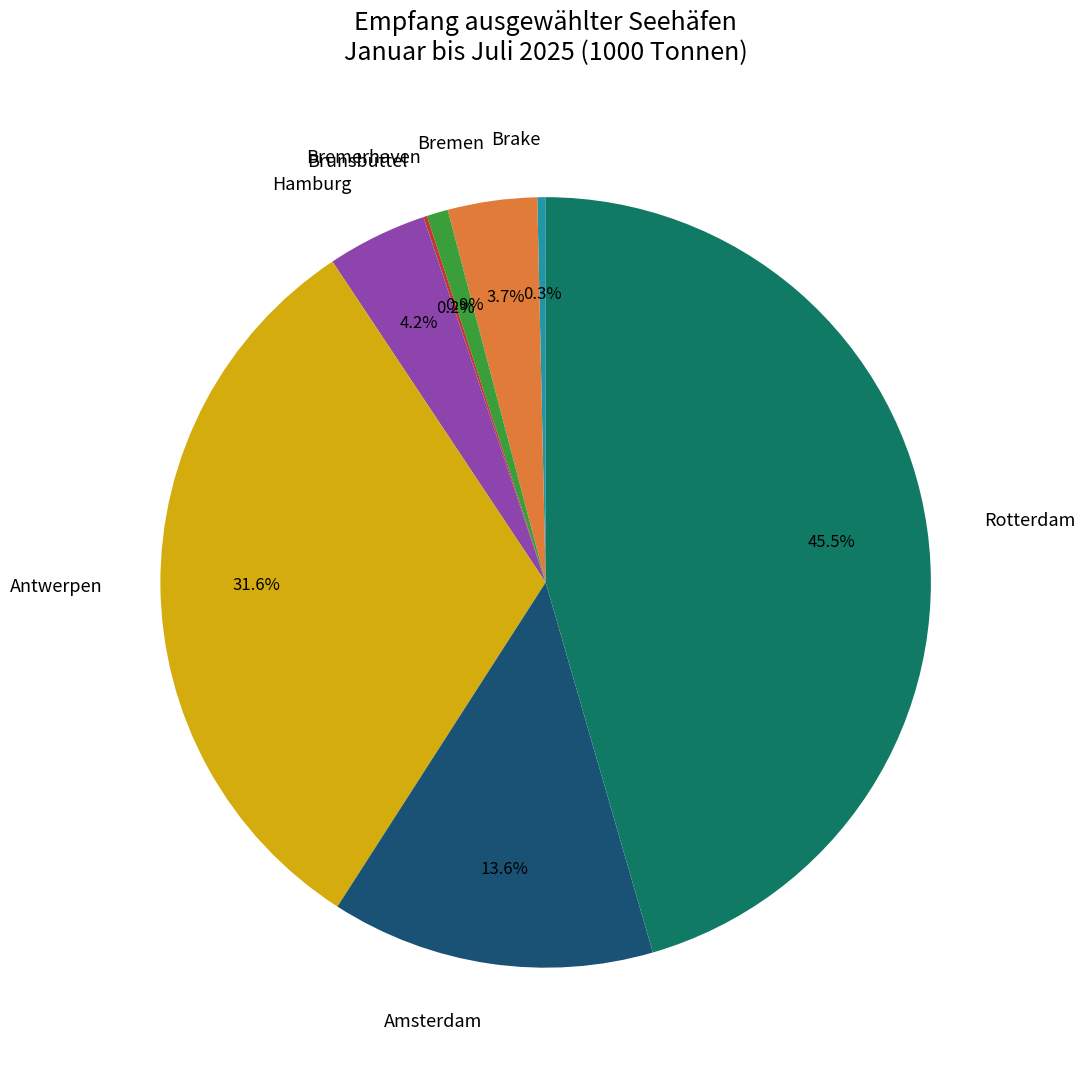

Approximately how many times larger is the value at Hamburg compared to Bremen?

1.1